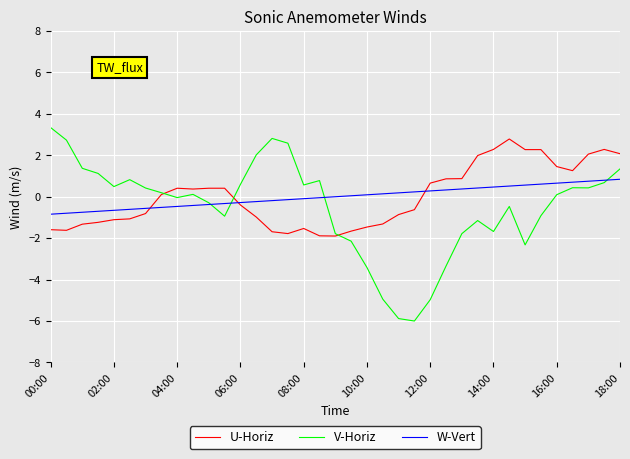

True or false: V-Horiz has more than 1 interior local peaks.

True